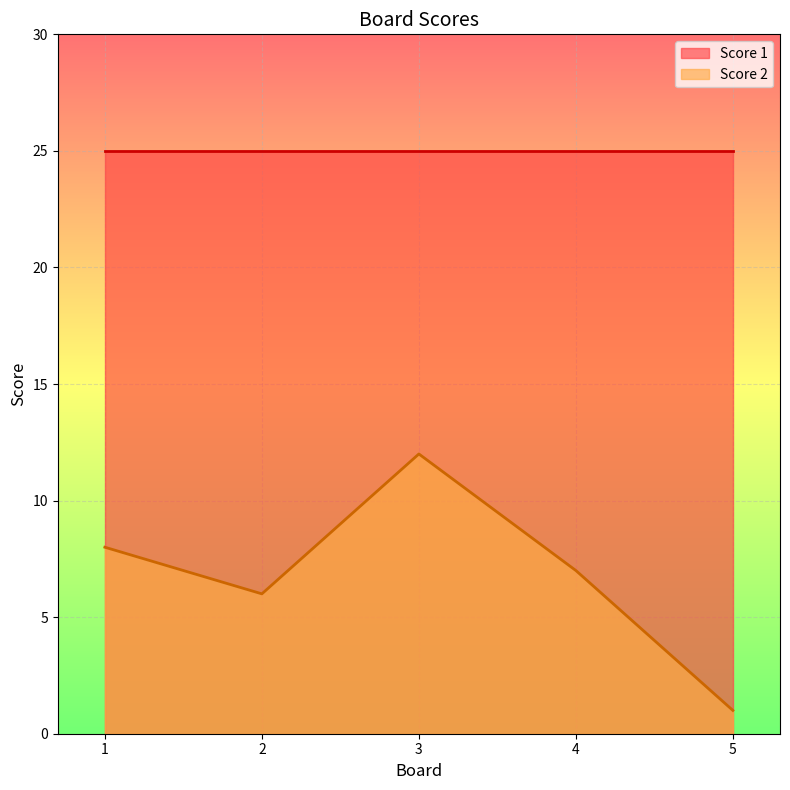

Approximately how many times larger is the value at 5 compared to 2?

0.2